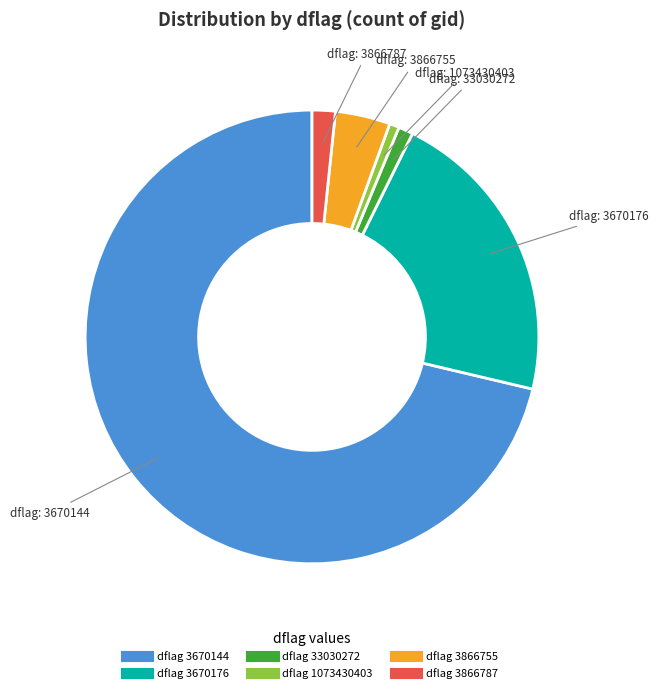

Does any single category account for the majority?

Yes